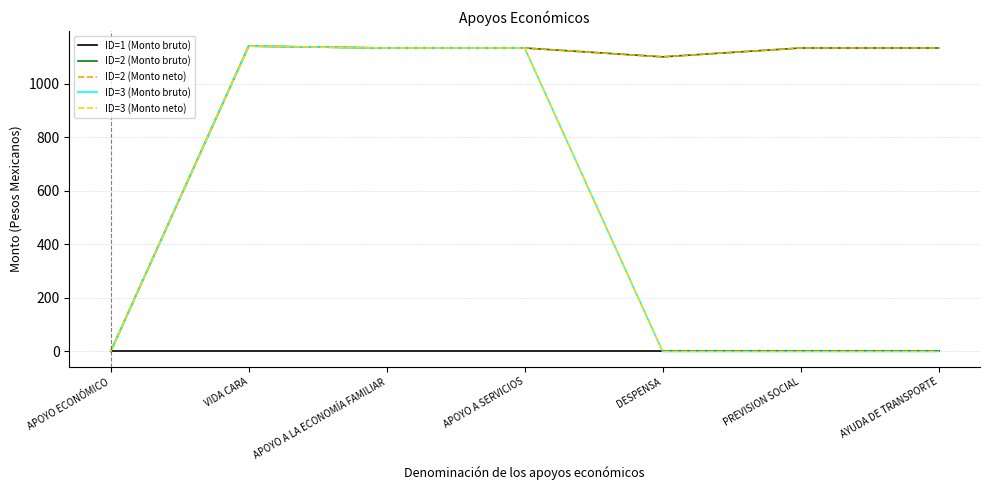

Does the chart have visible grid lines?

Yes